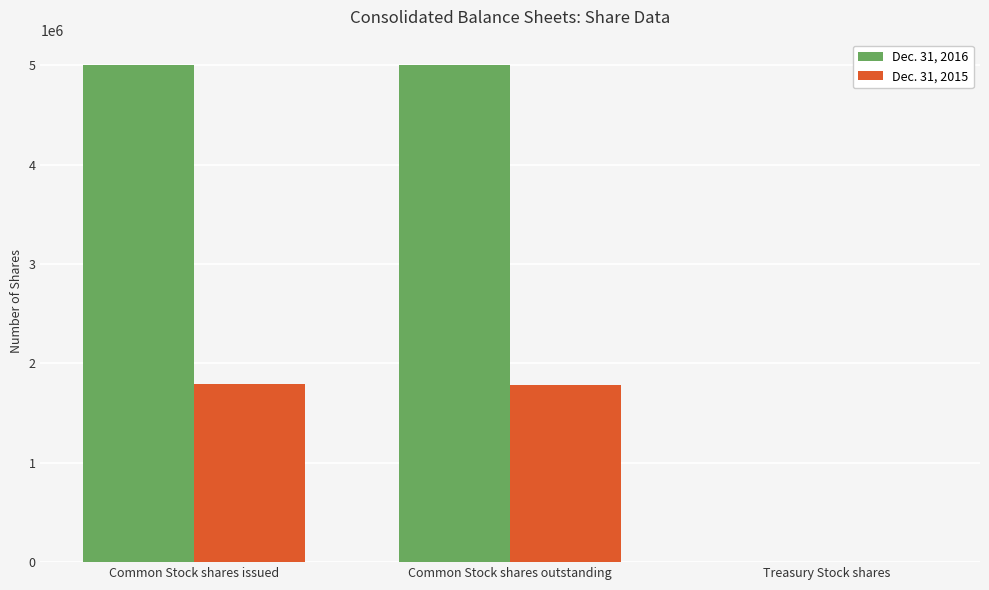

Which series has the largest total across all categories?

Dec. 31, 2016